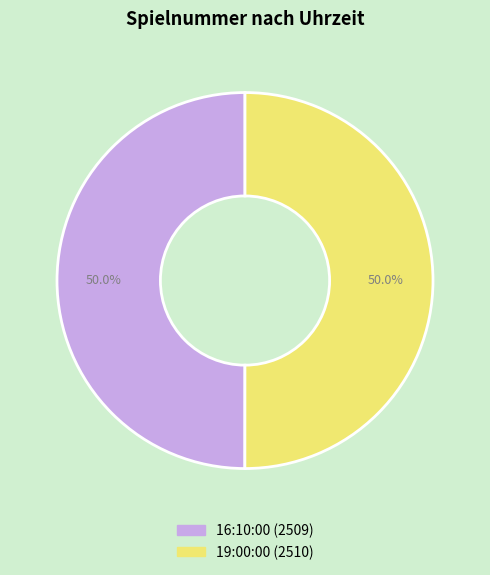

Approximately how many times larger is the value at 16:10:00 compared to 19:00:00?

1.0